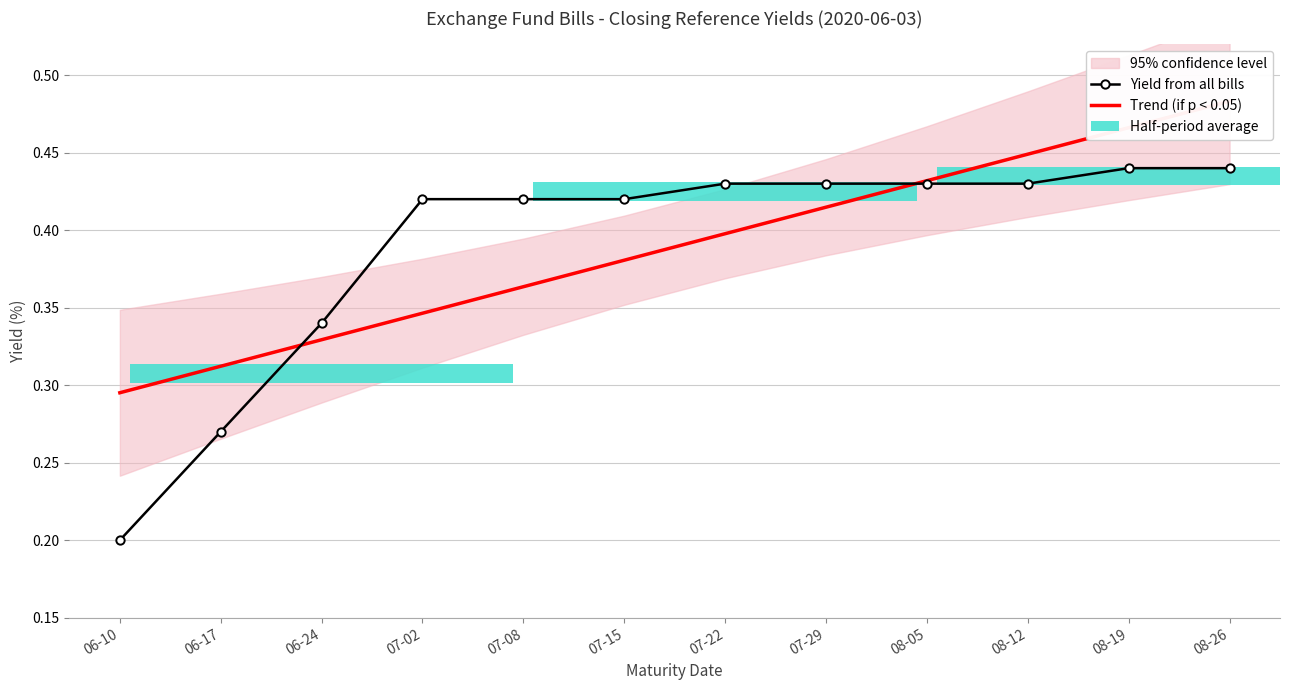

Which category has the highest value across all series?

08-26